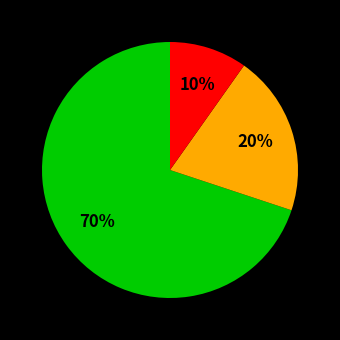

Does any single category account for the majority?

Yes